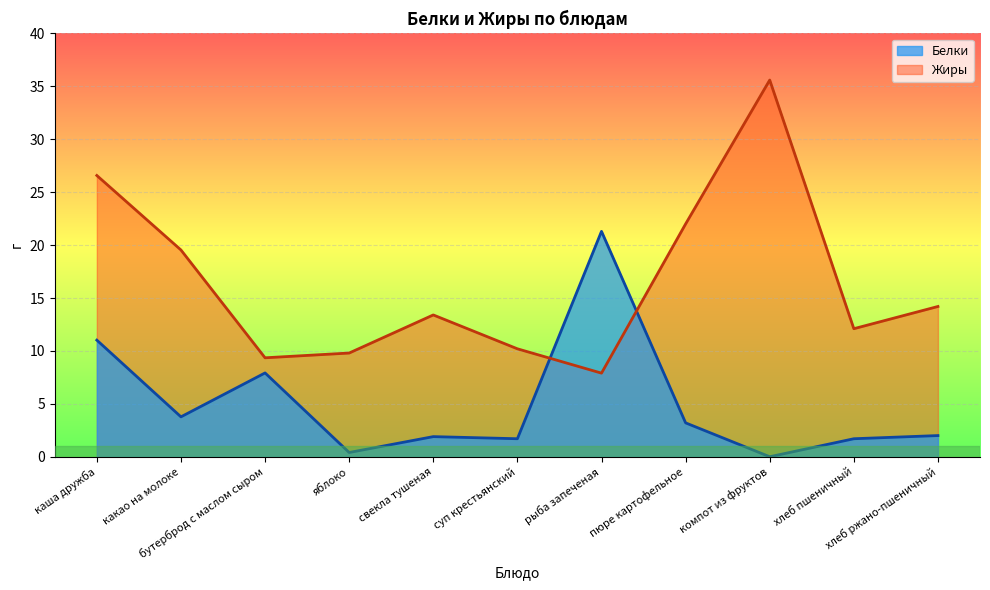

At which category is the sum across all series the highest?

каша дружба